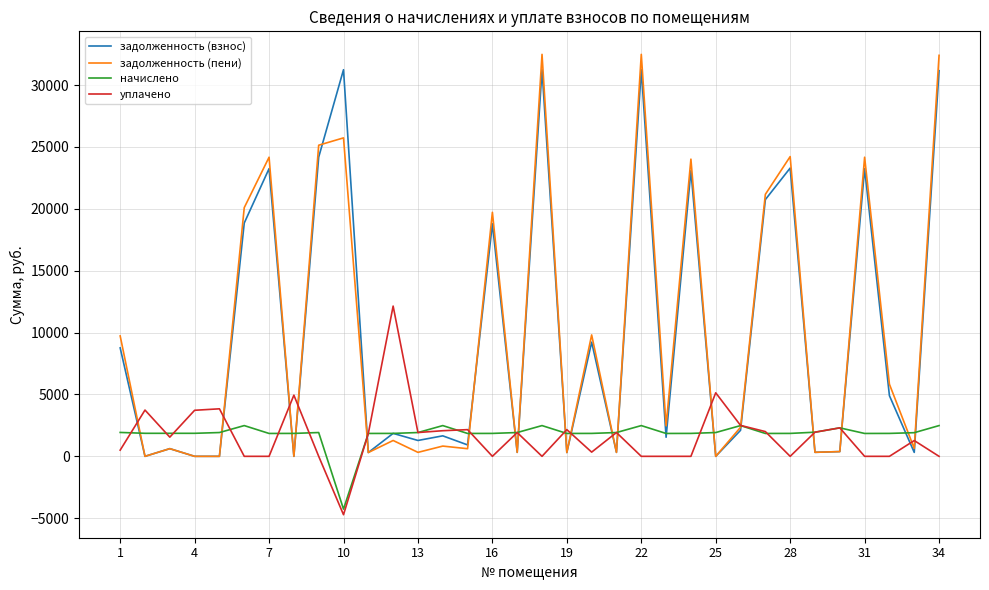

What is the maximum value shown in the chart?

32479.4